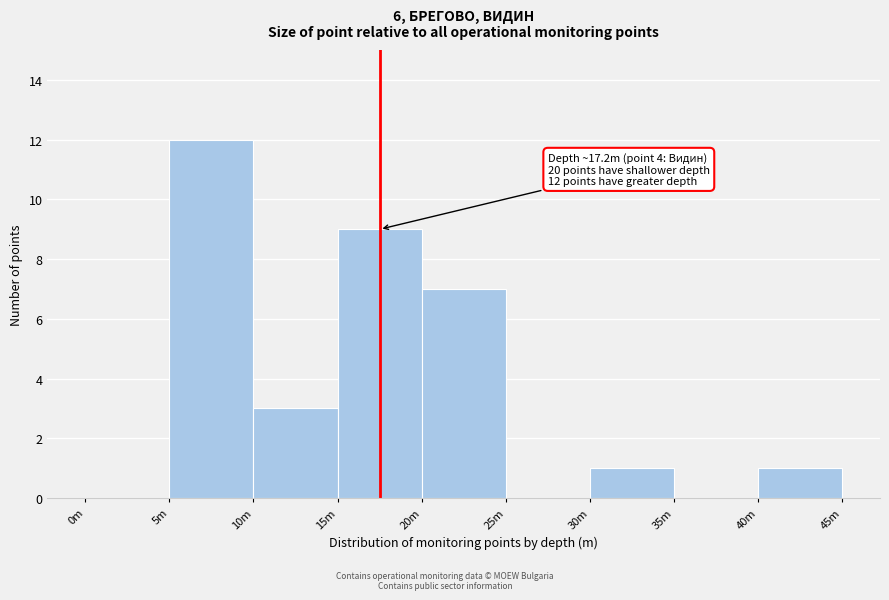

Reading left to right, transcribe all the data shown in this chart.

0m=0	5m=12	10m=3	15m=9	20m=7	25m=0	30m=1	35m=0	40m=1